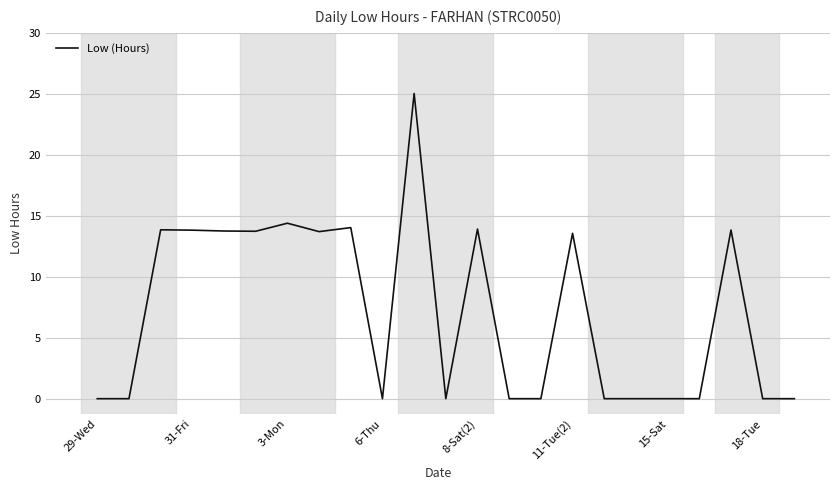

What is the difference between the maximum and minimum values?

25.0